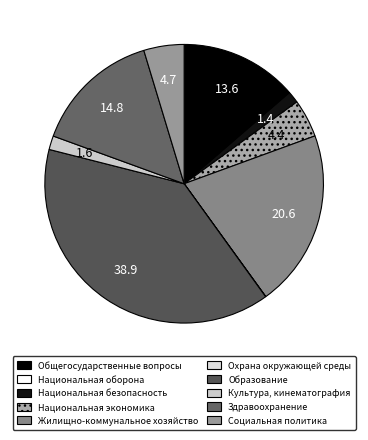

Combined, what portion of the pie is Жилищно-коммунальное хозяйство and Общегосударственные вопросы?

34.2%